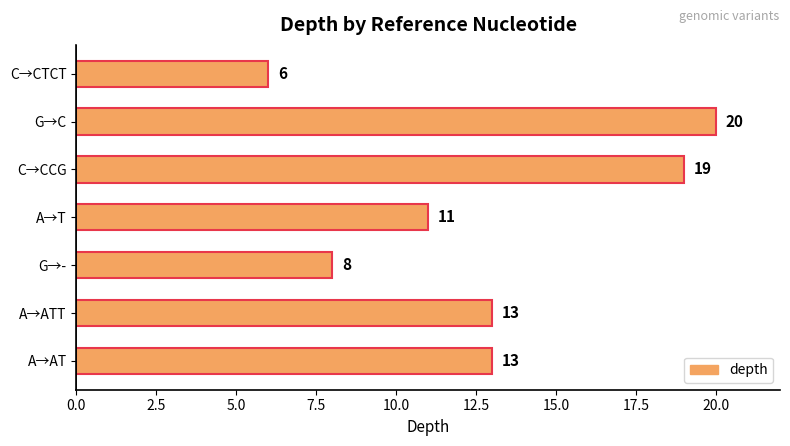

Read the value at A→ATT.

13